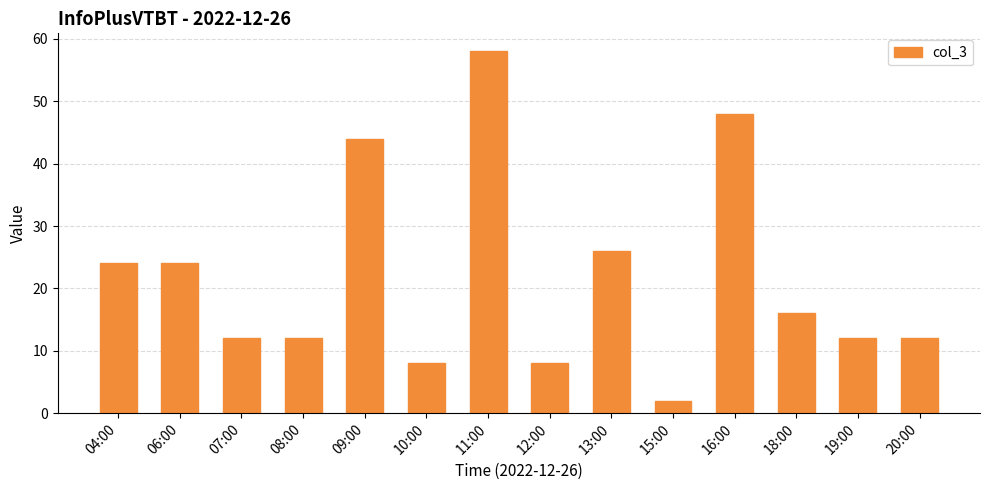

Does the chart contain any negative values?

No